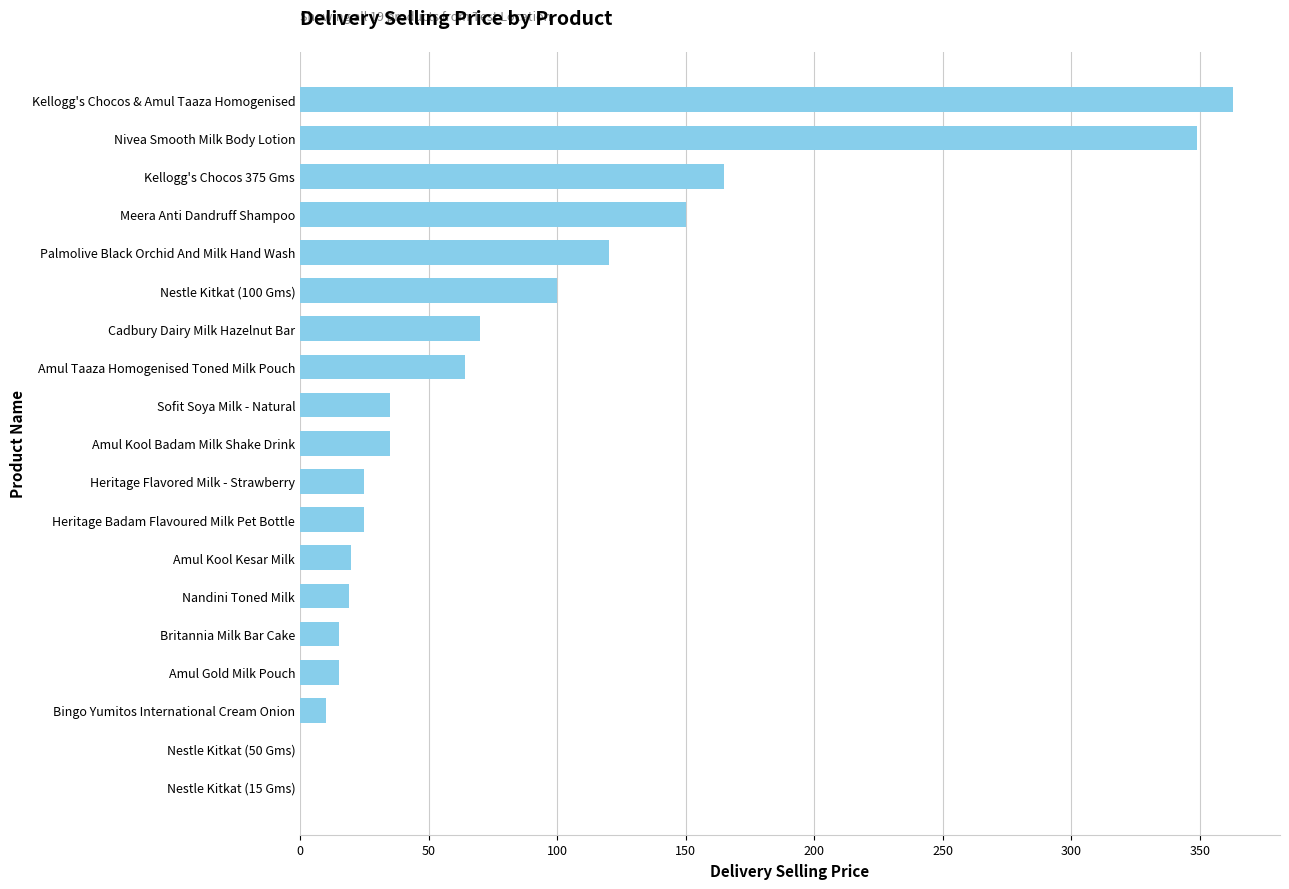

At which label is the value closest to 181?

Kellogg's Chocos 375 Gms